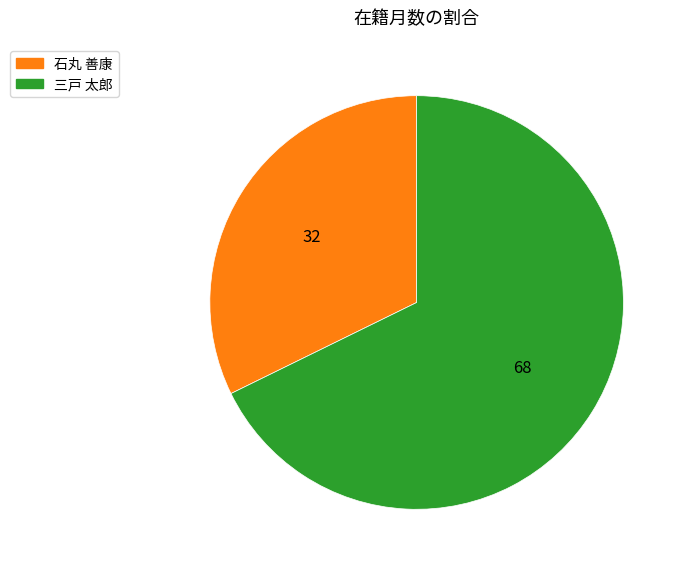

The 三戸 太郎 slice represents 77% of the pie. True or false?

False